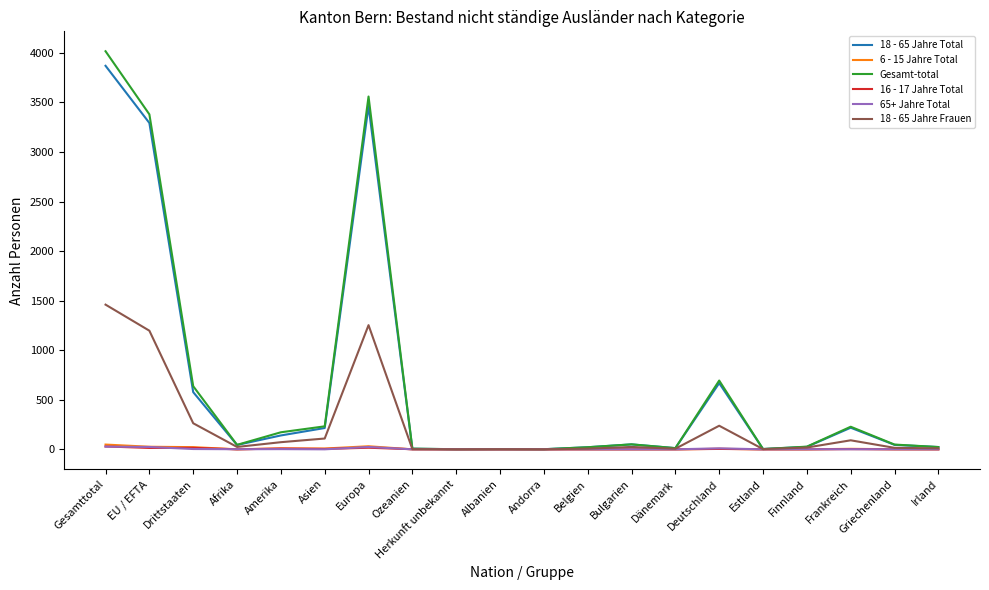

At which category is the sum across all series the highest?

Gesamttotal